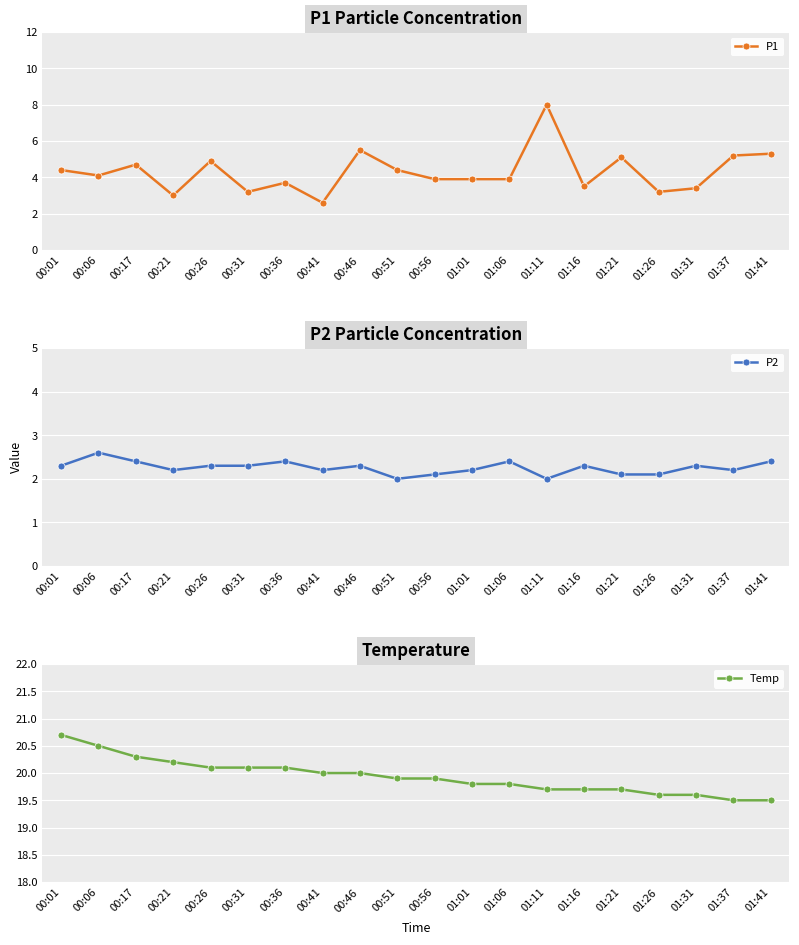

Which series has the largest total across all categories?

Temp